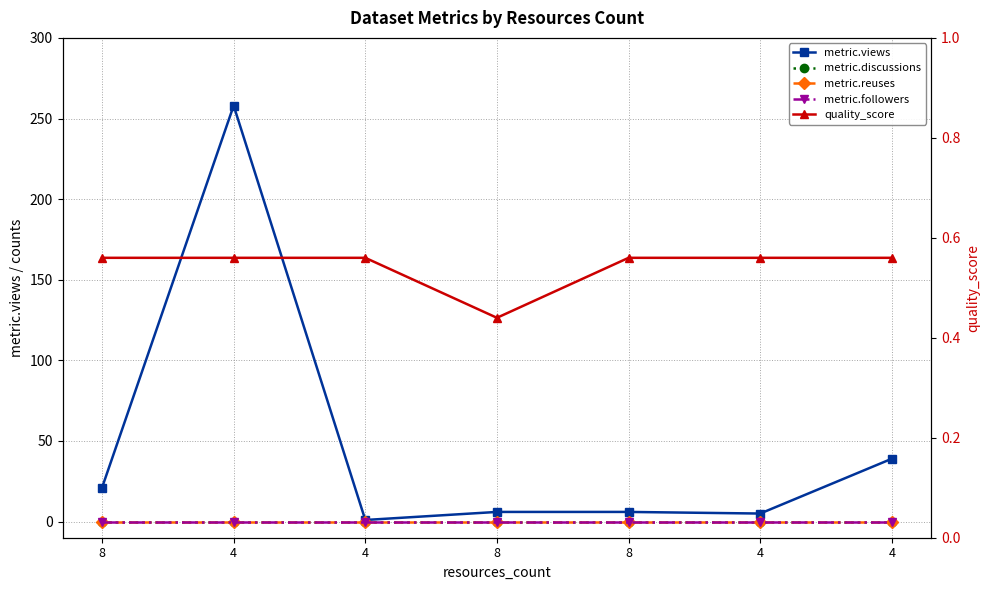

Is the value of quality_score at 4 greater than the value of metric.followers at 4?

Yes